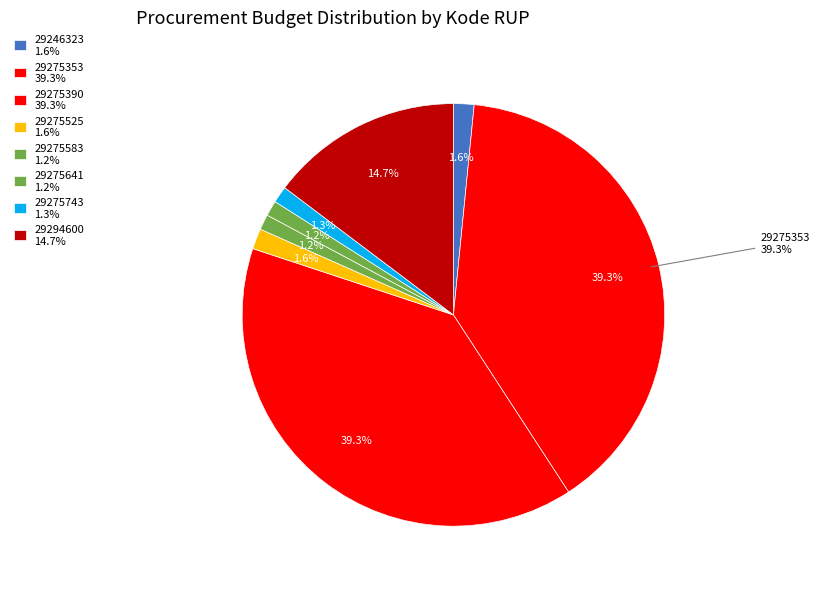

Count the number of slices in the pie.

8